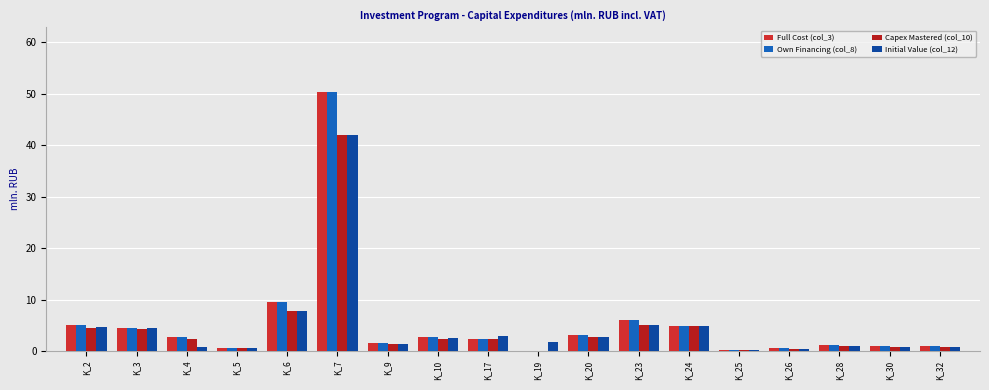

Which series has the largest total across all categories?

Full Cost (col_3)